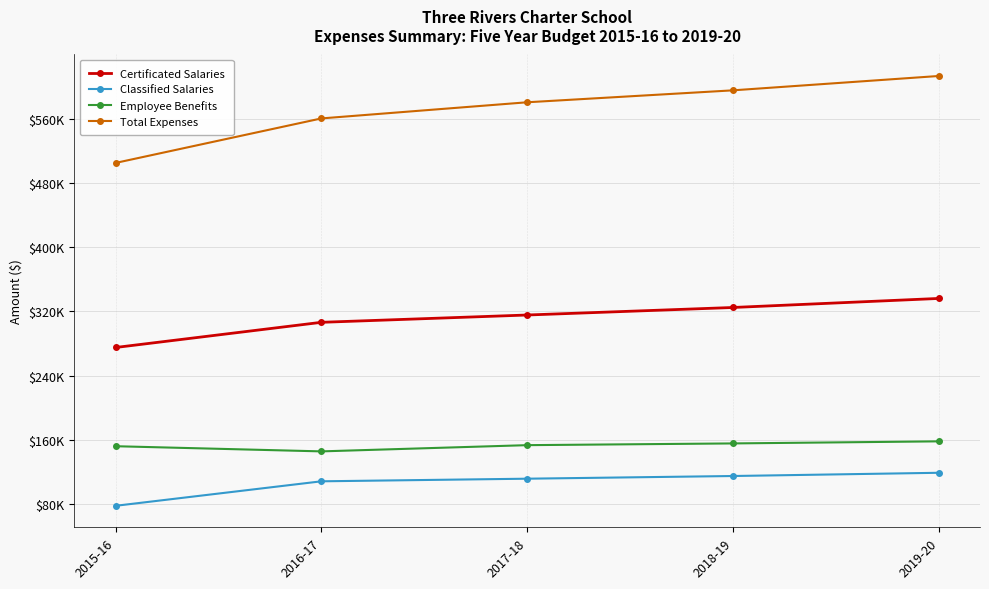

What is the approximate value of Employee Benefits at 2018-19?

155493.4